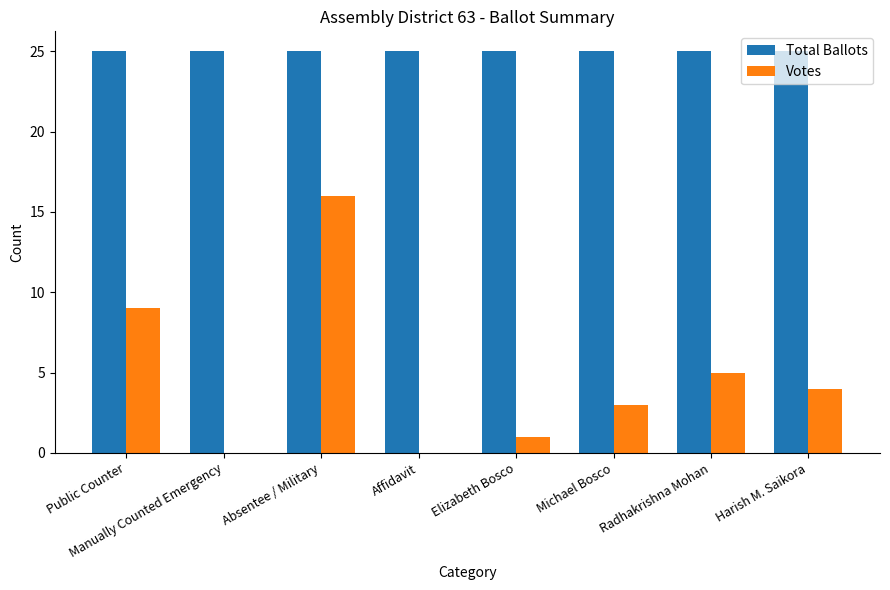

What is the sum of all Votes values?

38